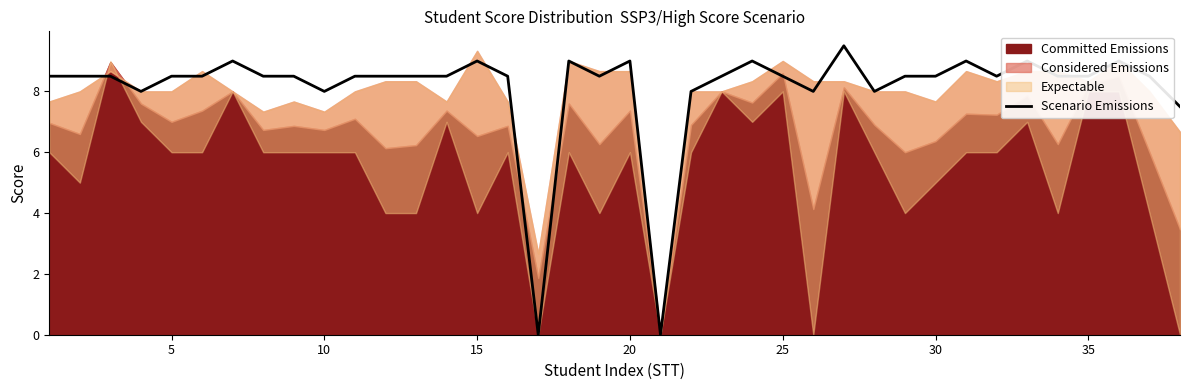

True or false: there are more than 0 points higher than both neighbors.

True